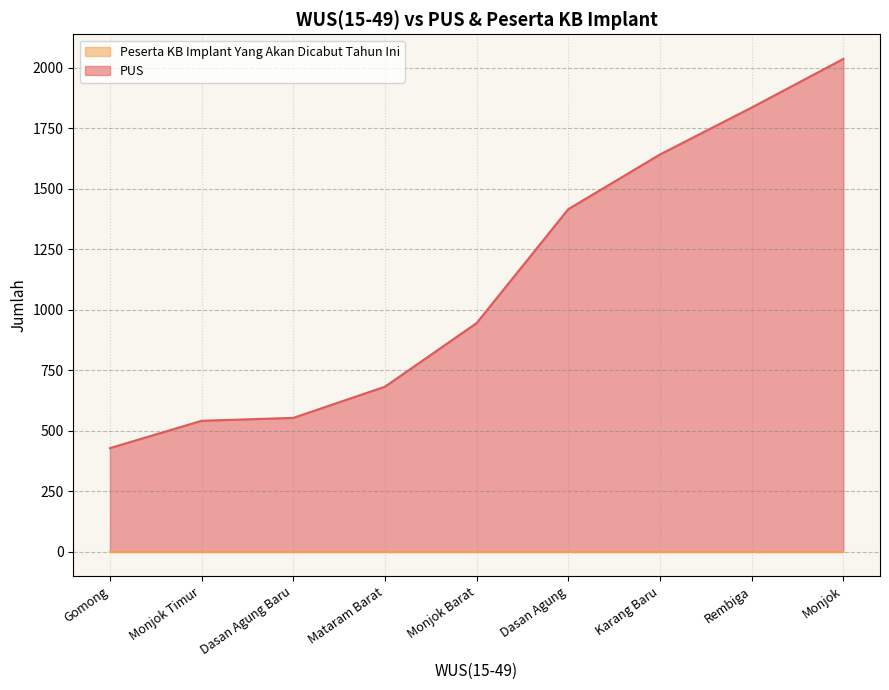

Rank the categories by Peserta KB Implant Yang Akan Dicabut Tahun Ini value from highest to lowest.

Rembiga, Karang Baru, Monjok Timur, Monjok, Monjok Barat, Mataram Barat, Gomong, Dasan Agung, Dasan Agung Baru